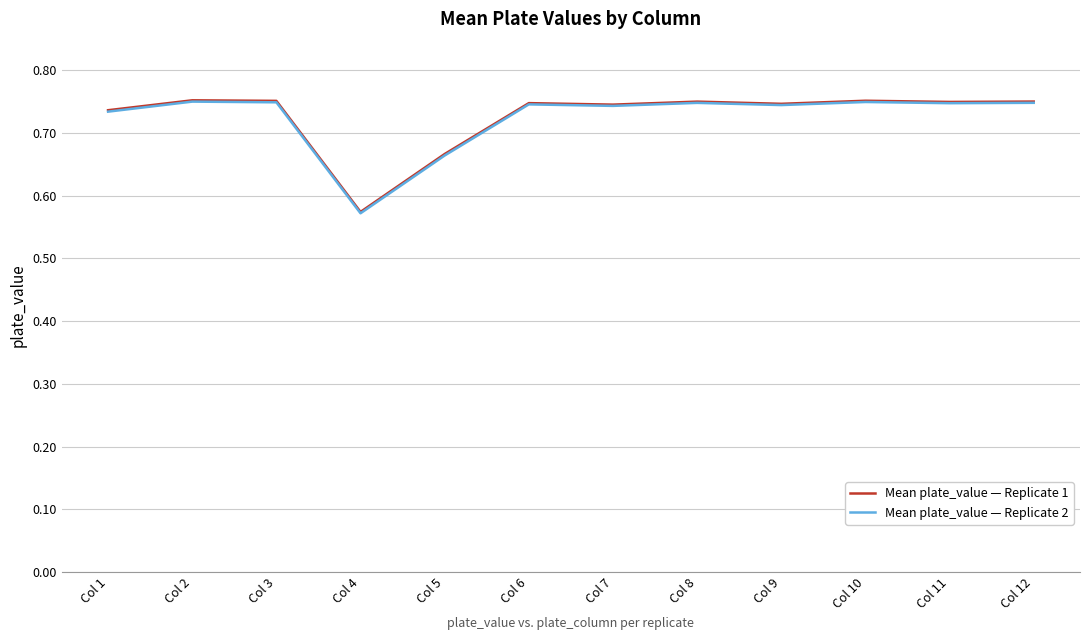

True or false: Mean plate_value — Replicate 2 and Mean plate_value — Replicate 1 intersect in this chart.

False